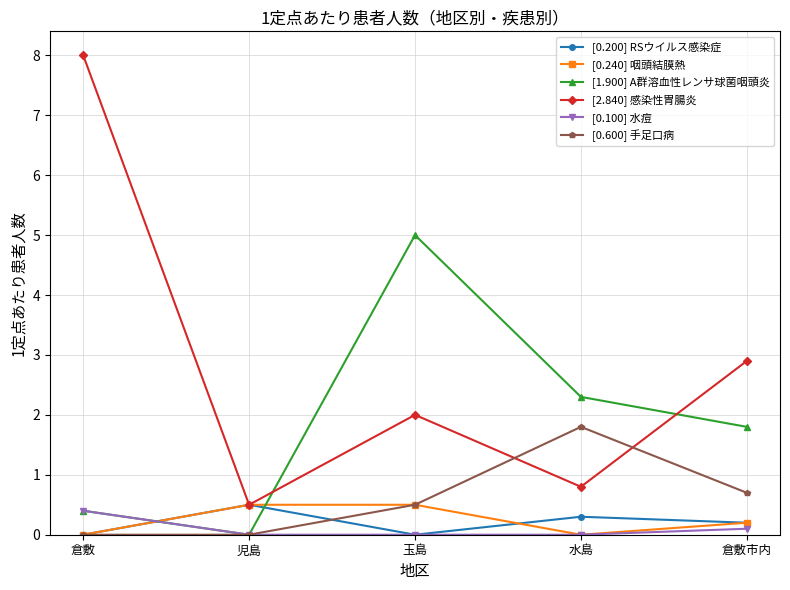

At how many categories does at least one series exceed 7?

1